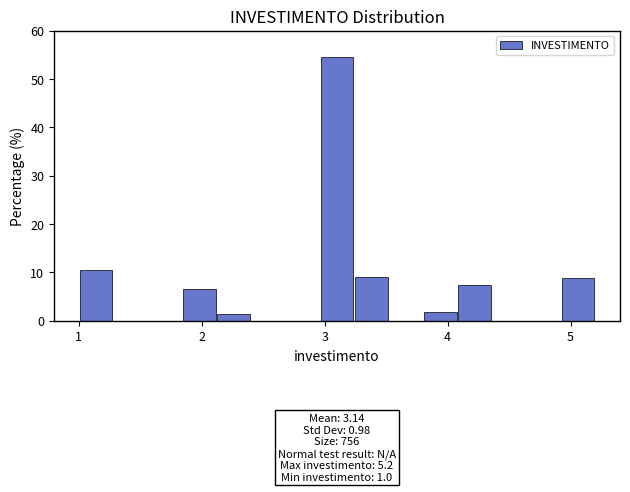

Around what value on the x-axis is the tallest bar? Give the approximate position of its centre, as read against the axis.

3.1